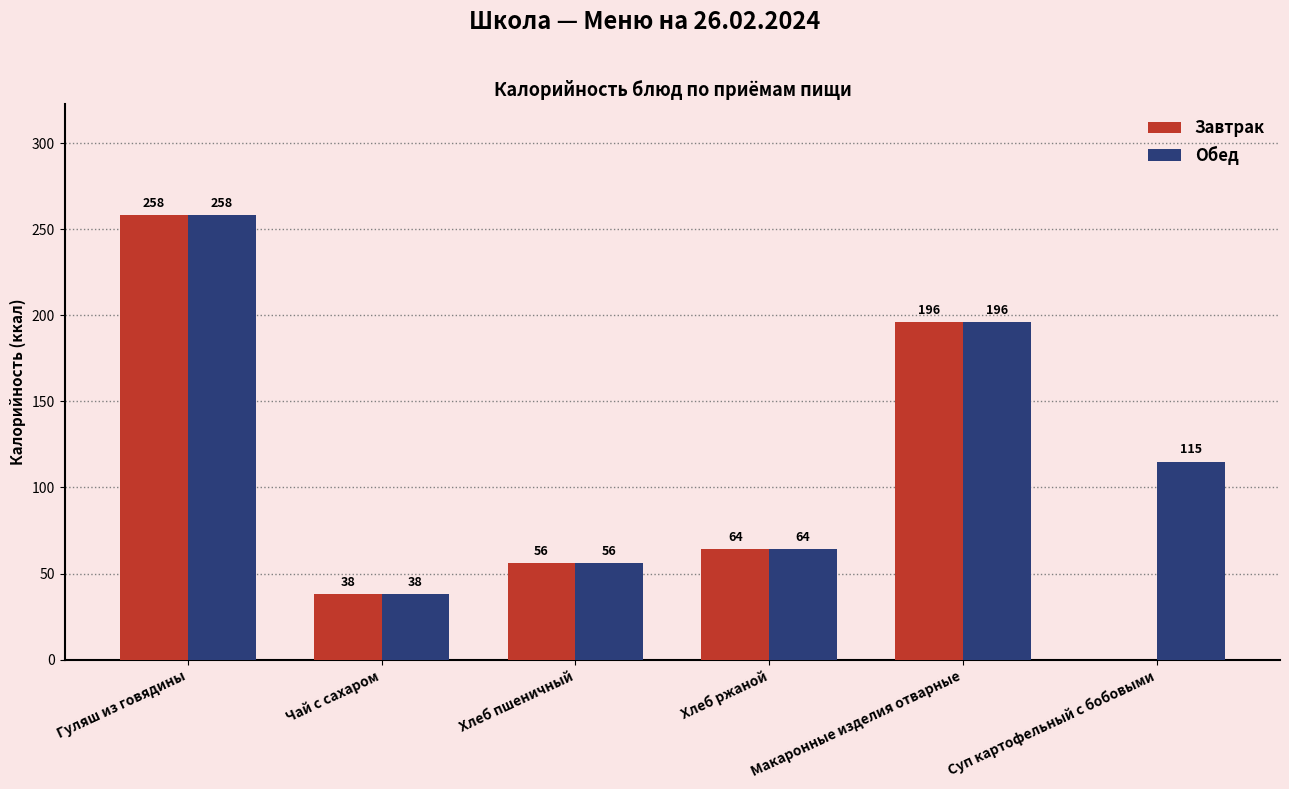

True or false: Завтрак has a value of 0 at Суп картофельный с бобовыми.

True